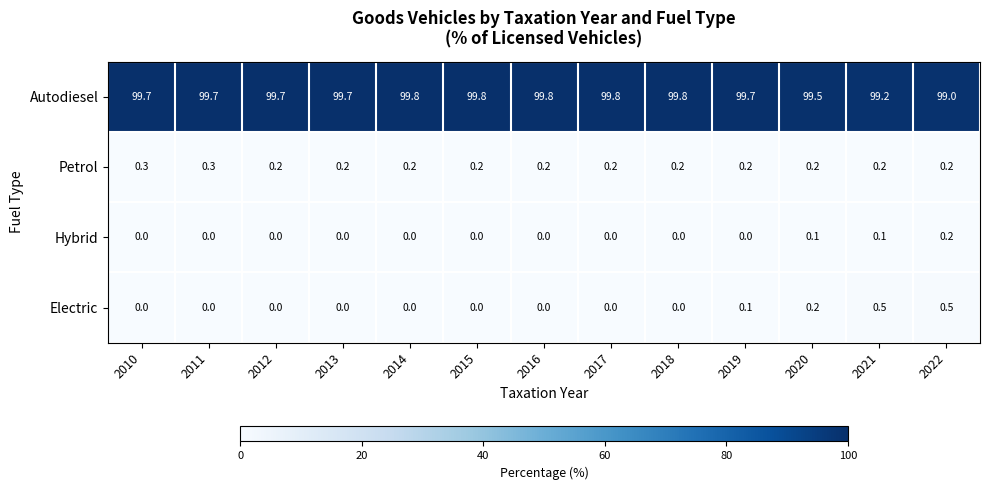

What is the sum of the Electric values at 2019 and 2021?

0.6